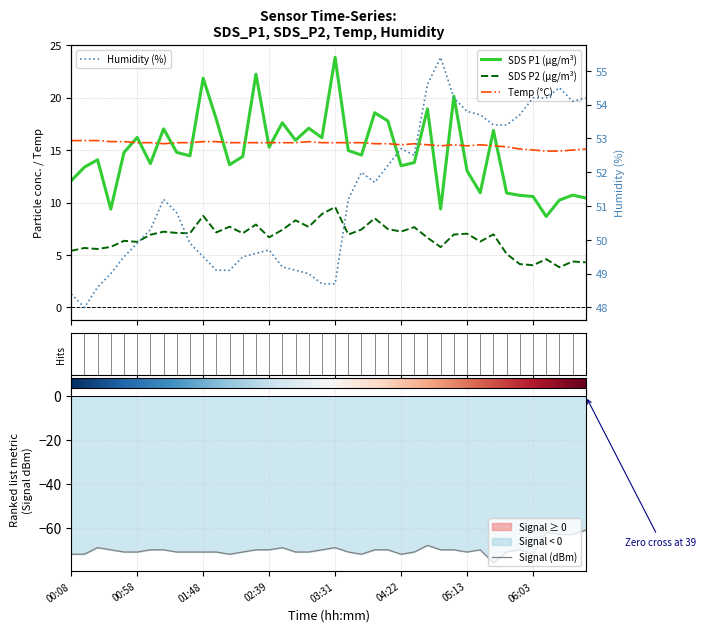

True or false: Temp and SDS_P2 intersect in this chart.

False